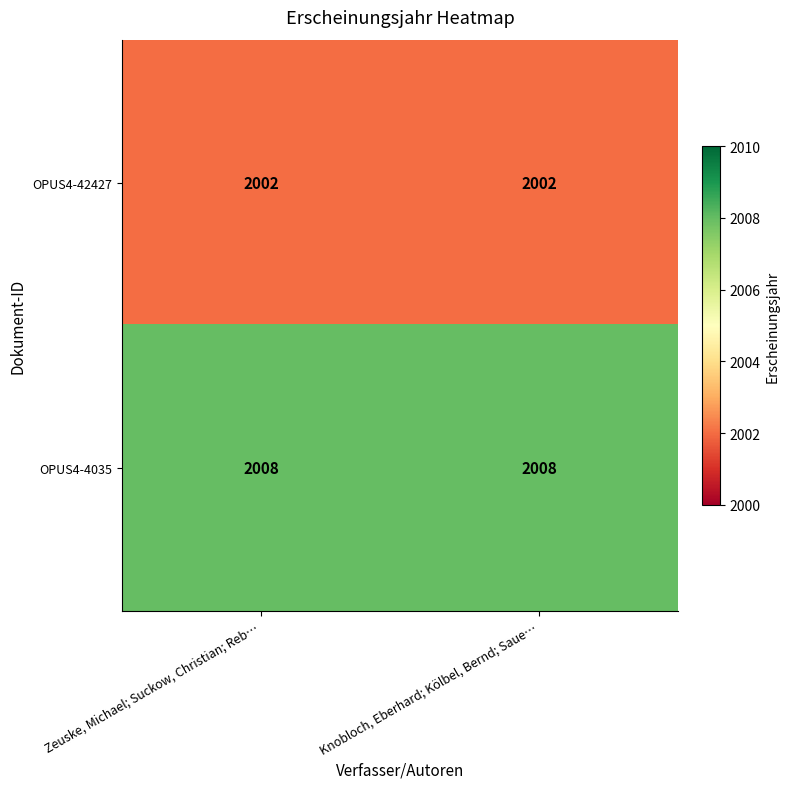

Is it true that OPUS4-42427 equals 2002 at Zeuske, Michael; Suckow, Christian; Reb…?

True